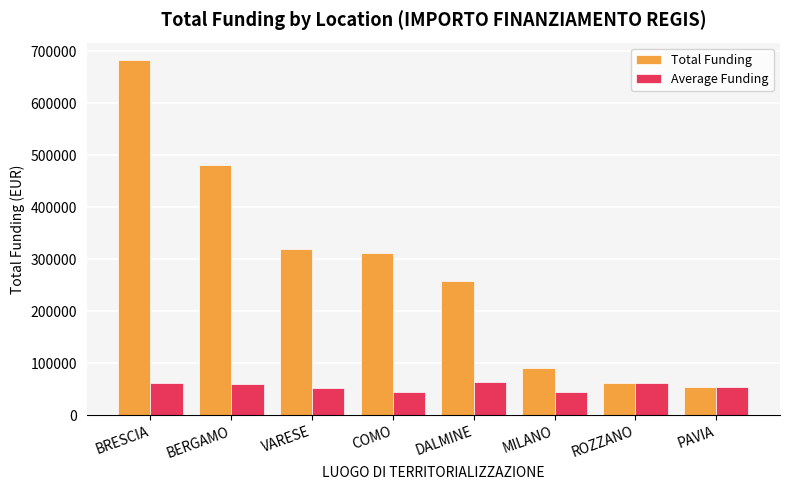

At BERGAMO, list the series in order from smallest to largest.

Average Funding, Total Funding